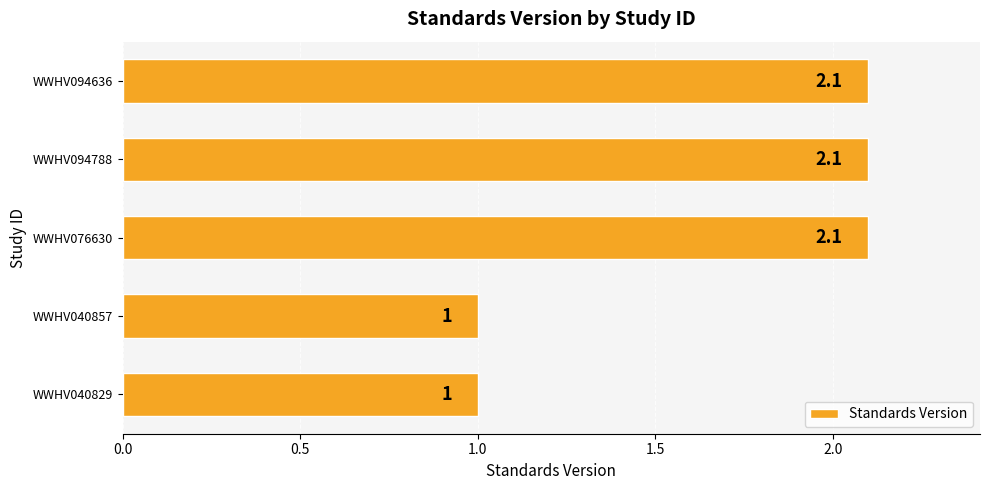

What value does the data have at WWHV040829?

1.0